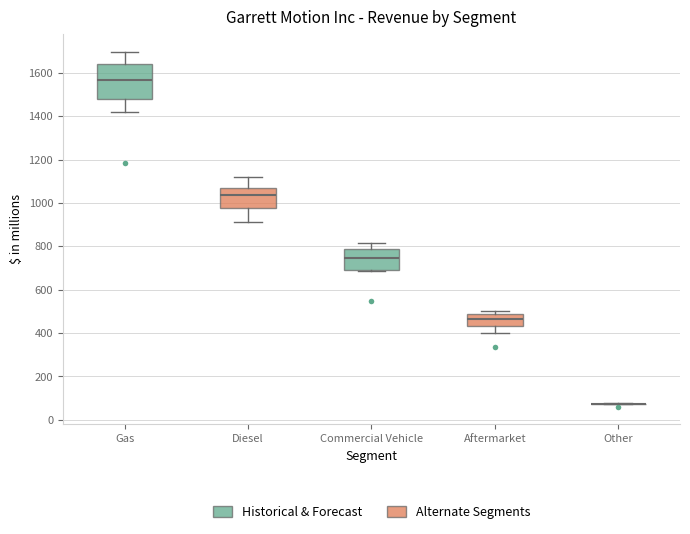

Comparing the boxes themselves (not the whiskers), which one is the tallest?

Gas